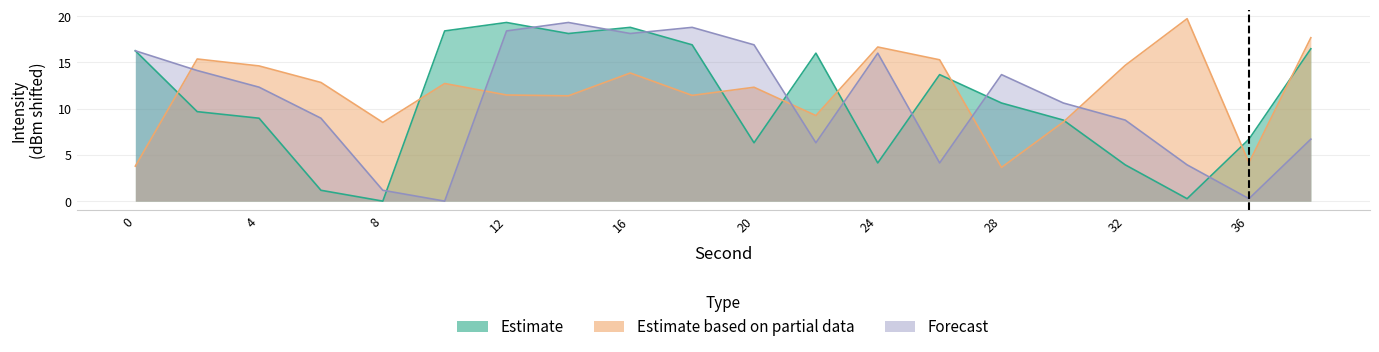

How many data points does each series have?

20